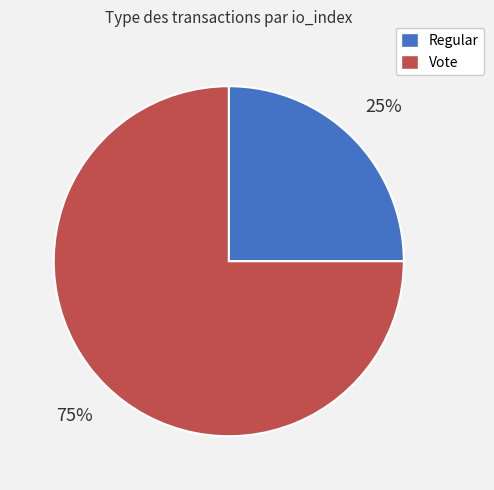

What is the smallest slice in the pie chart?

Regular